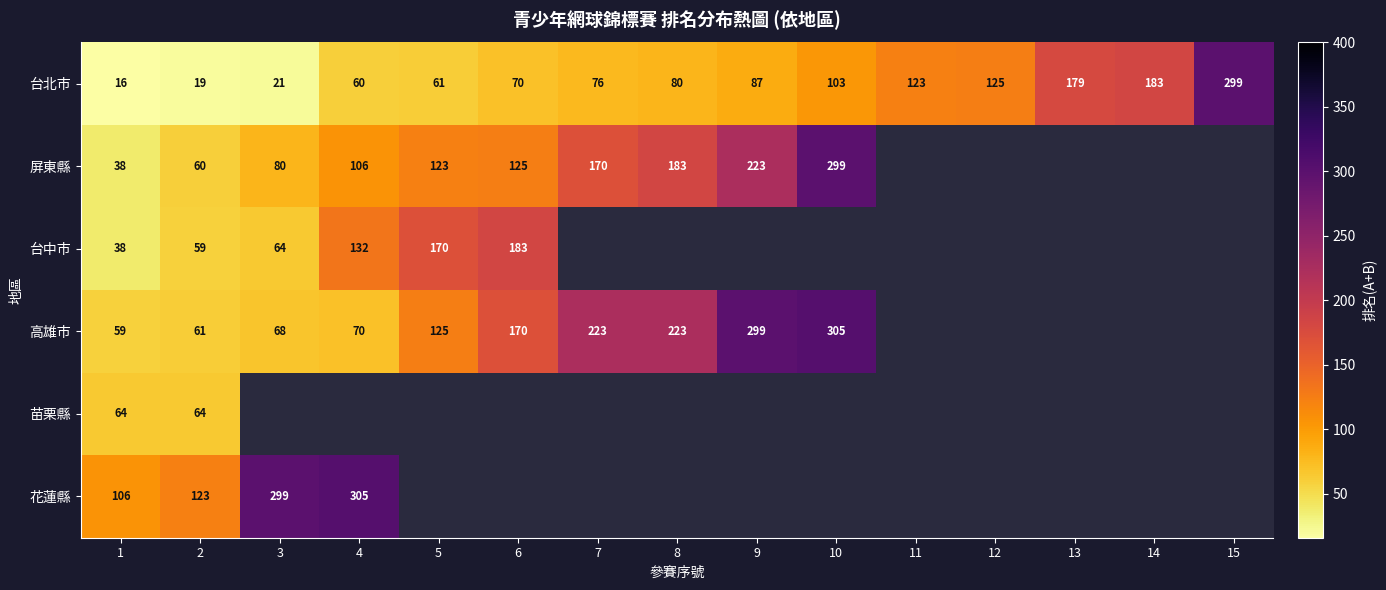

Rank the series at 2 from lowest to highest value.

台北市, 台中市, 屏東縣, 高雄市, 苗栗縣, 花蓮縣